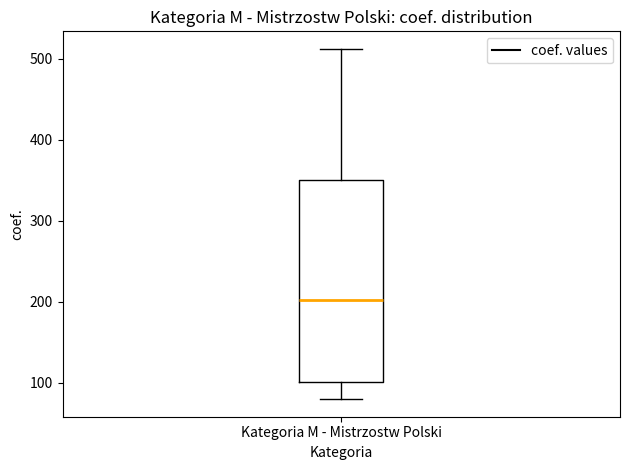

Where is the upper edge of the box for Kategoria M - Mistrzostw Polski on the y-axis? The values are not printed on the chart, so give them approximately, as read against the axis.

350